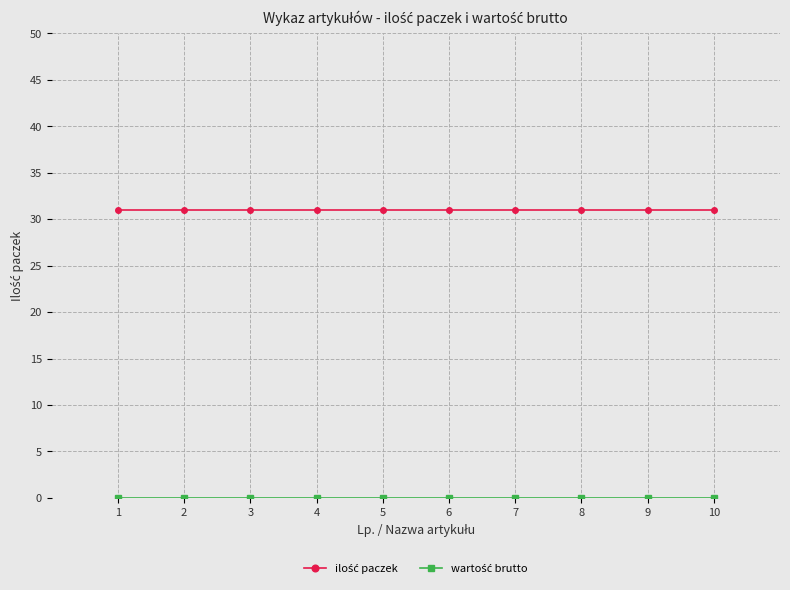

At how many categories does at least one series exceed 20?

10